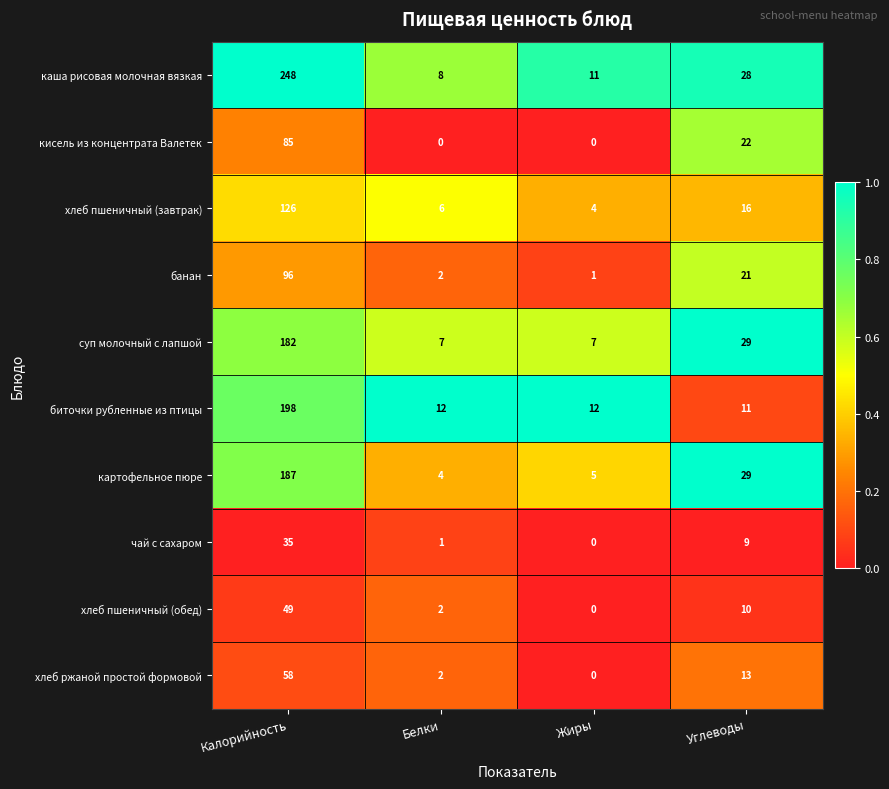

What is the difference between the maximum and second lowest values in the биточки рубленные из птицы series?

186